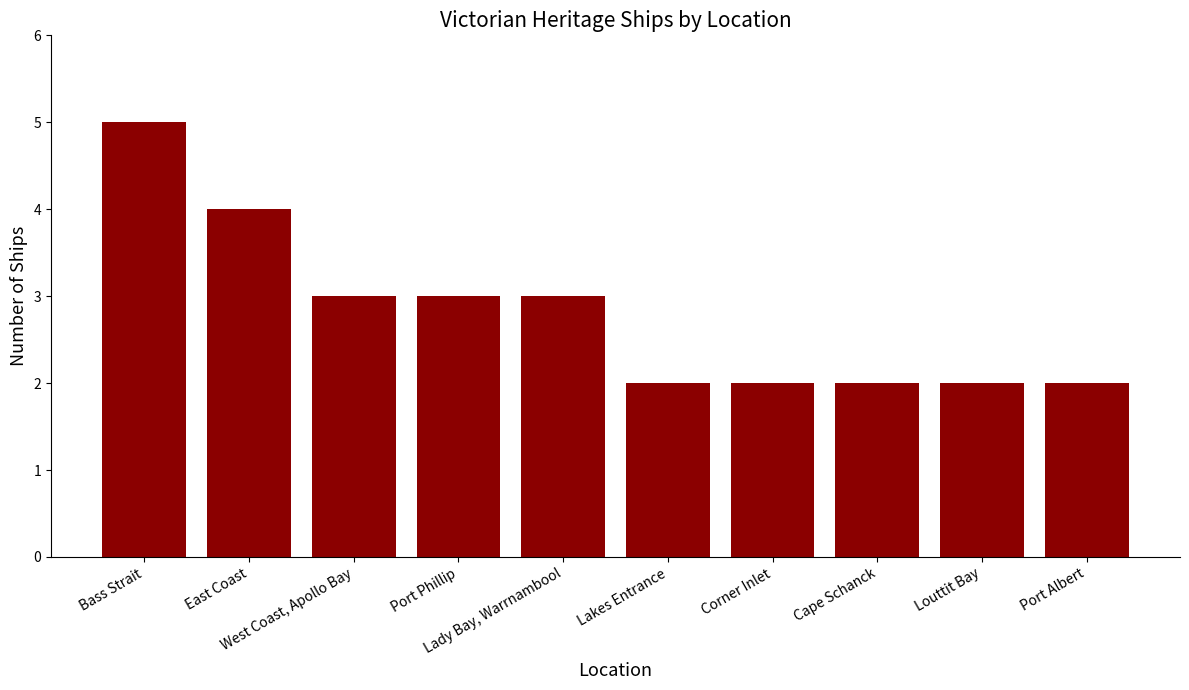

The chart shows a value of 3 at Cape Schanck. True or false?

False